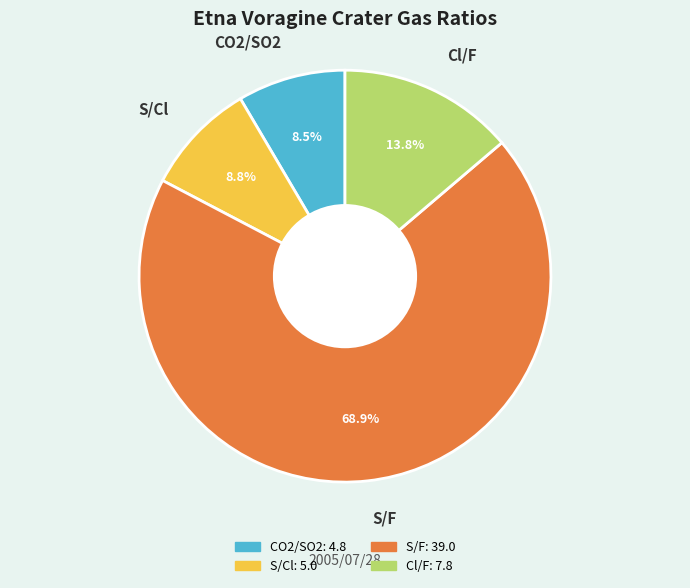

What is the total percentage of S/F and S/Cl?

77.7%